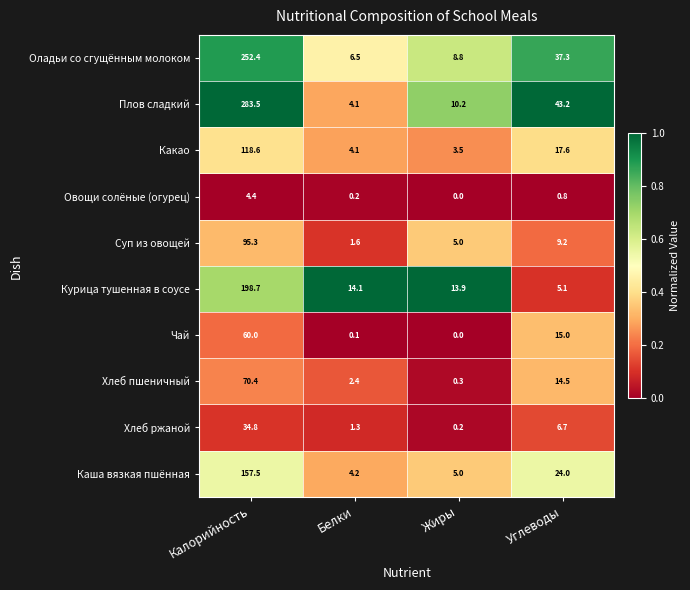

What is the sum of all Каша вязкая пшённая values?

190.7